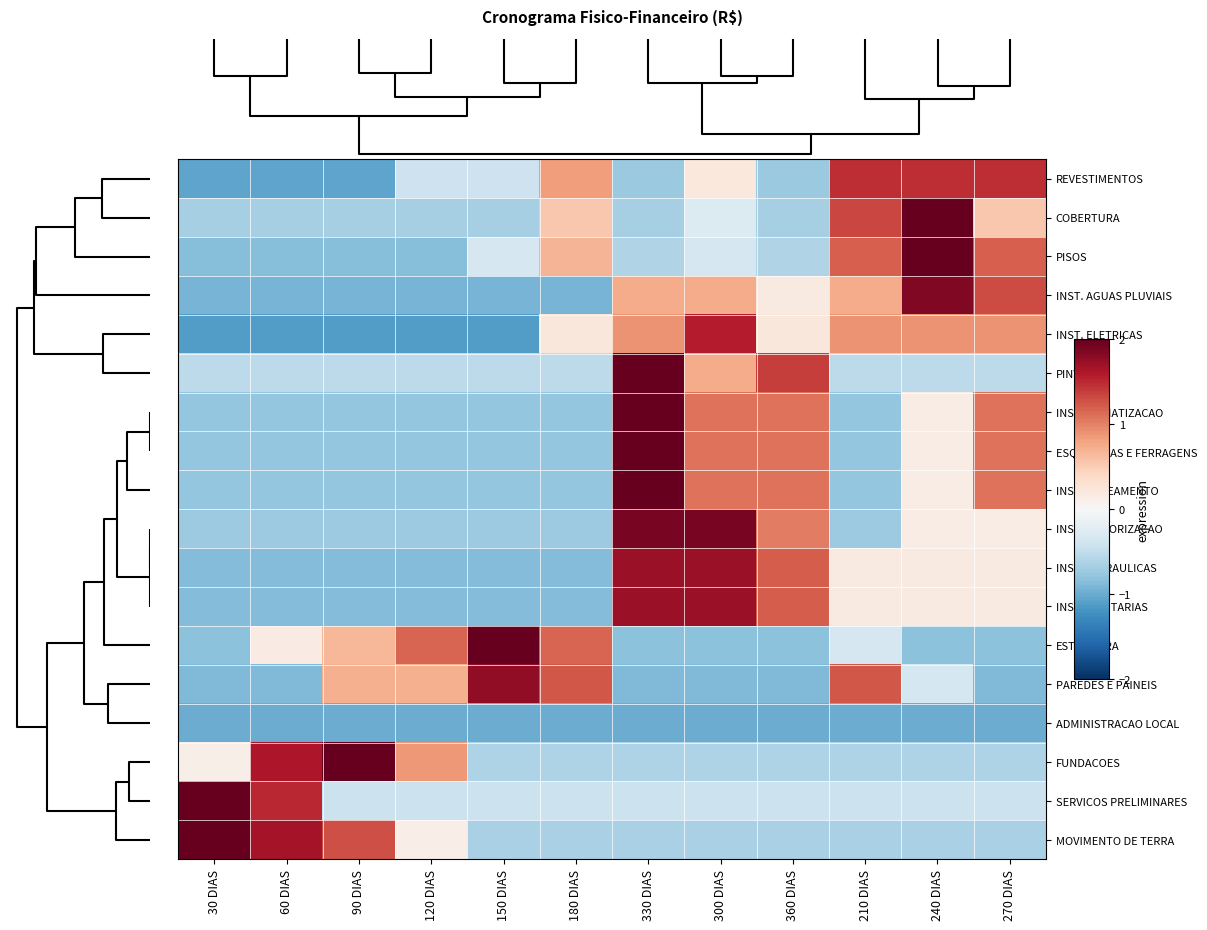

Rank the series by their maximum value, from highest to lowest.

SERVICOS PRELIMINARES, PINTURA, COBERTURA, FUNDACOES, PISOS, ESTRUTURA, MOVIMENTO DE TERRA, INST. CLIMATIZACAO, ESQUADRIAS E FERRAGENS, INST. CABEAMENTO, INST. SONORIZACAO, INST. AGUAS PLUVIAIS, PAREDES E PAINEIS, INST. SANITARIAS, INST. HIDRAULICAS, INST. ELETRICAS, REVESTIMENTOS, ADMINISTRACAO LOCAL